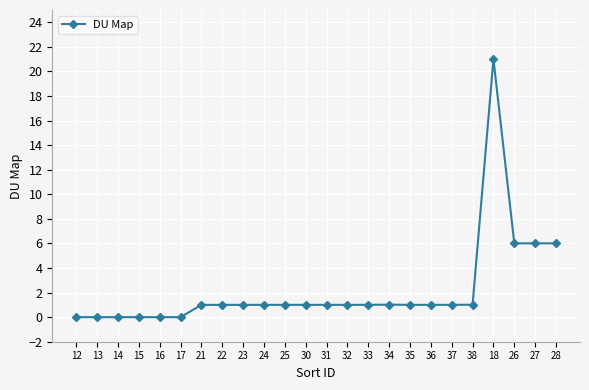

What value does the data have at 32?

1.0